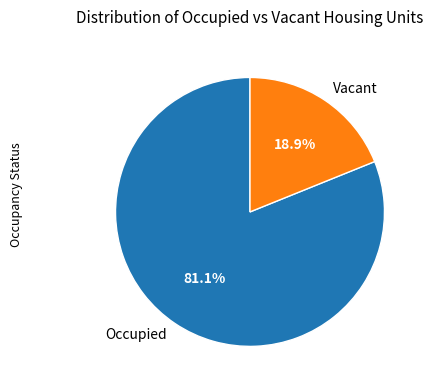

Combined, do Occupied and Vacant account for over 50%?

Yes